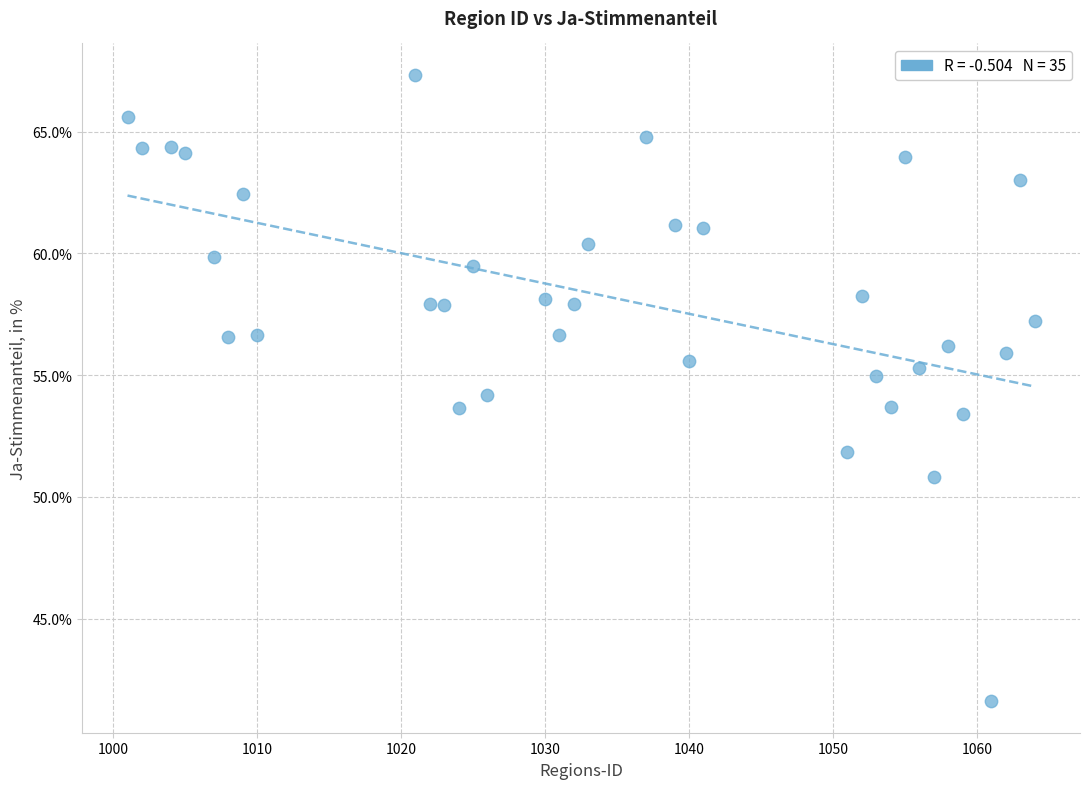

What is the range of X values (max minus min)?

63.0